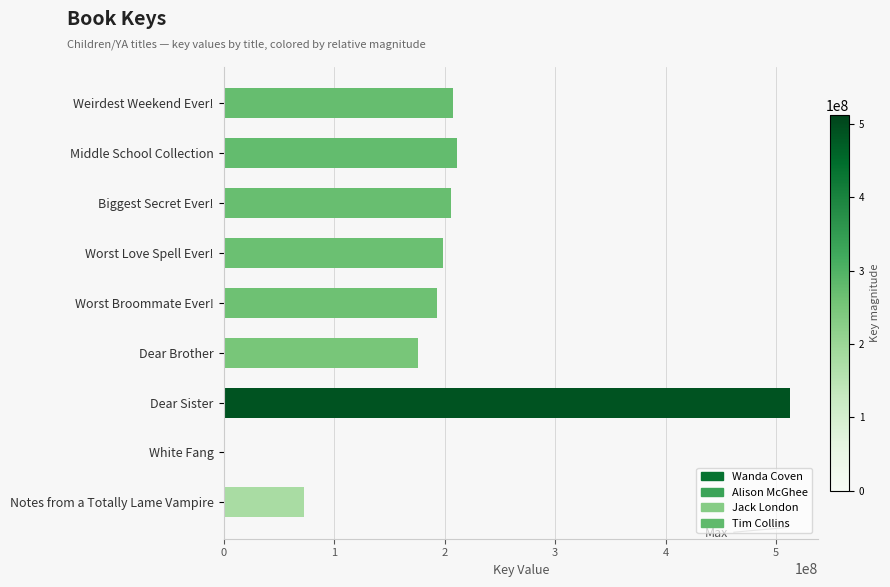

The chart shows a value of 325858225 at Biggest Secret Ever!. True or false?

False